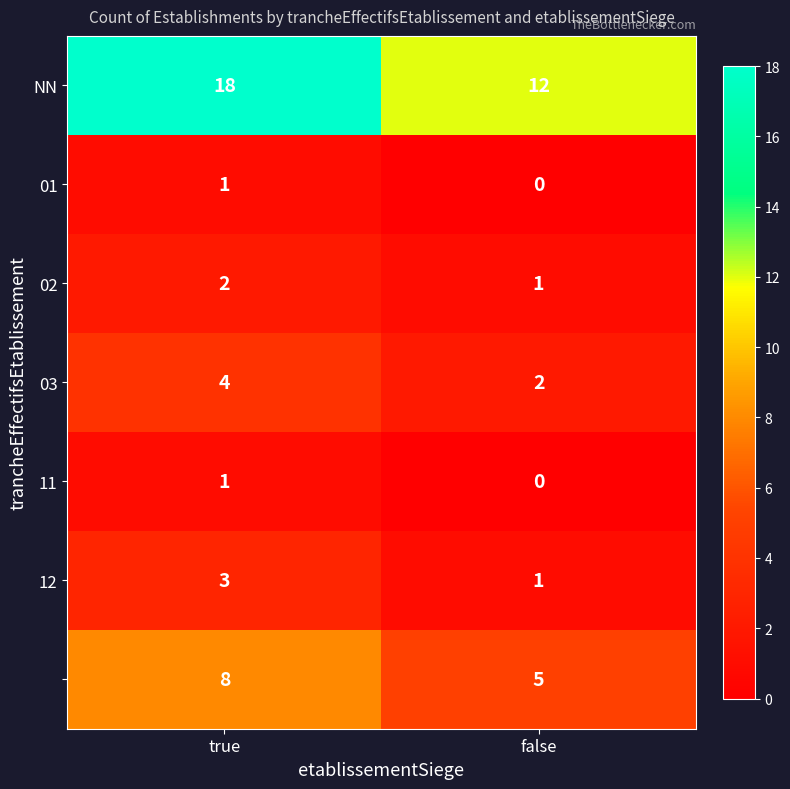

At which category is the sum across all series the highest?

true